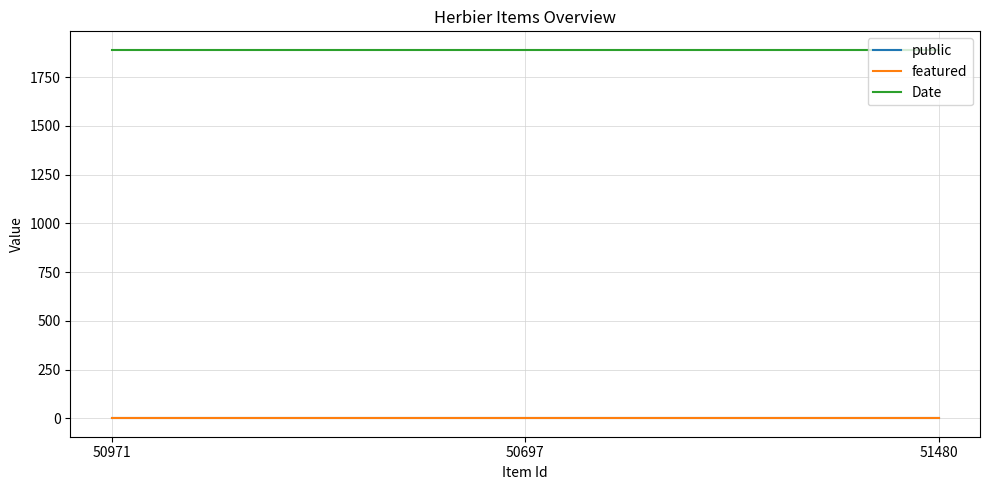

Is this an area chart (filled region under the line)?

No